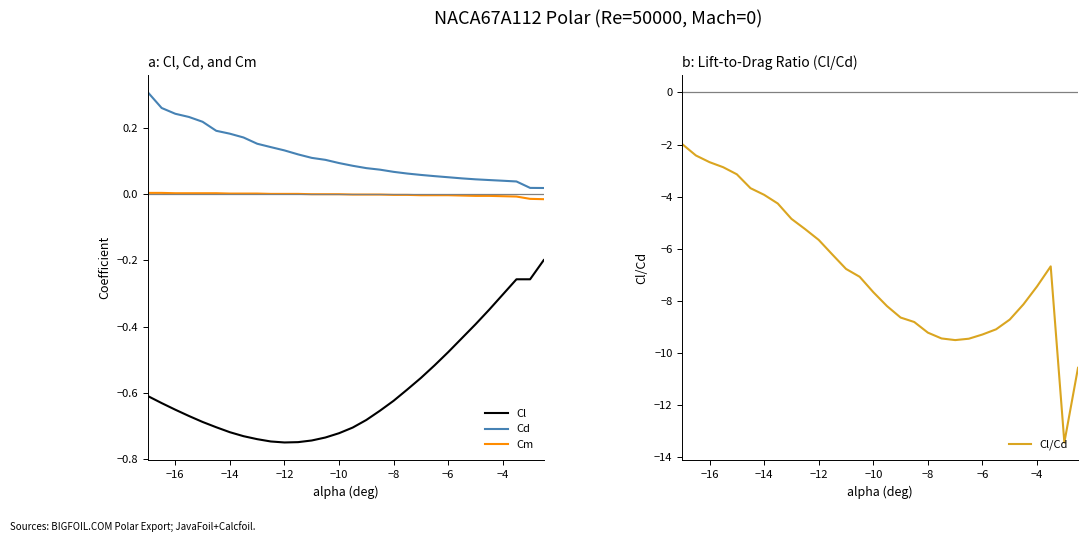

The value of Cl at −4 is -0.5. True or false?

False